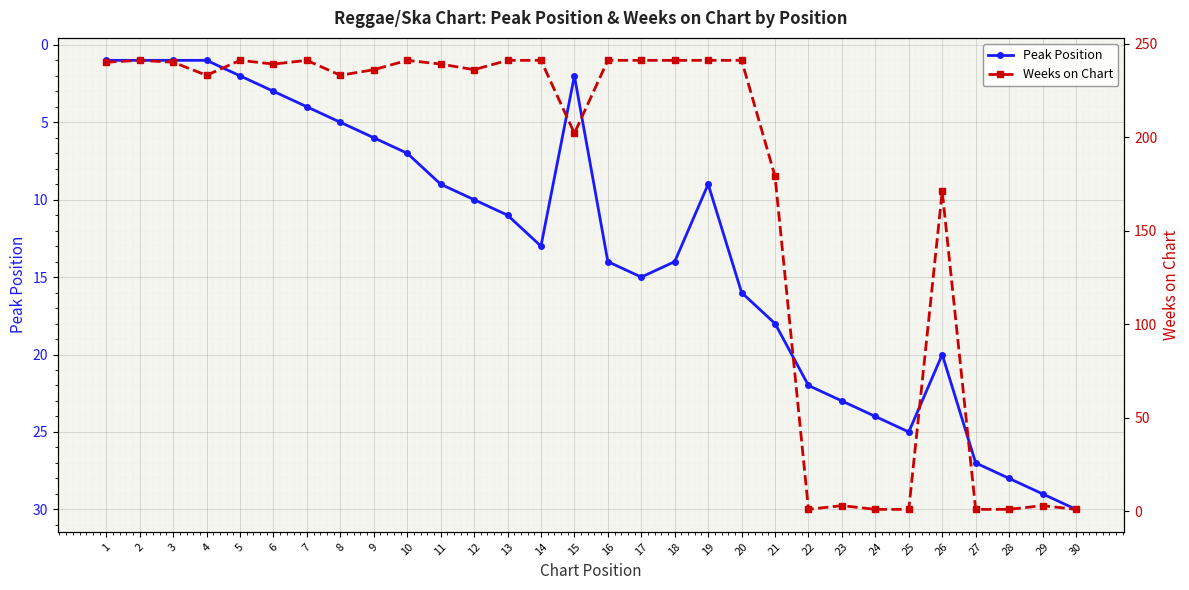

The value of Weeks on Chart at 19 is 155. True or false?

False